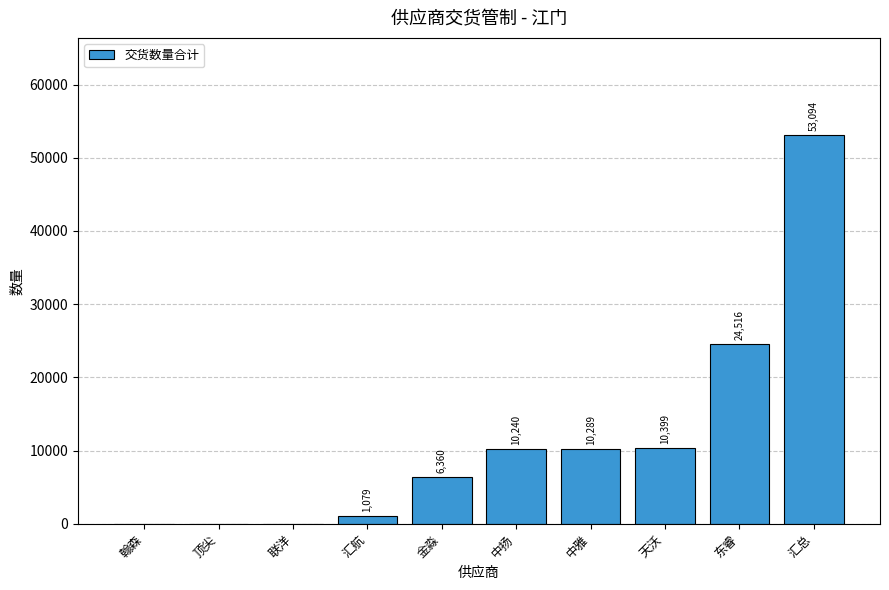

What is the sum of the values at 汇总 and 中扬?

63334